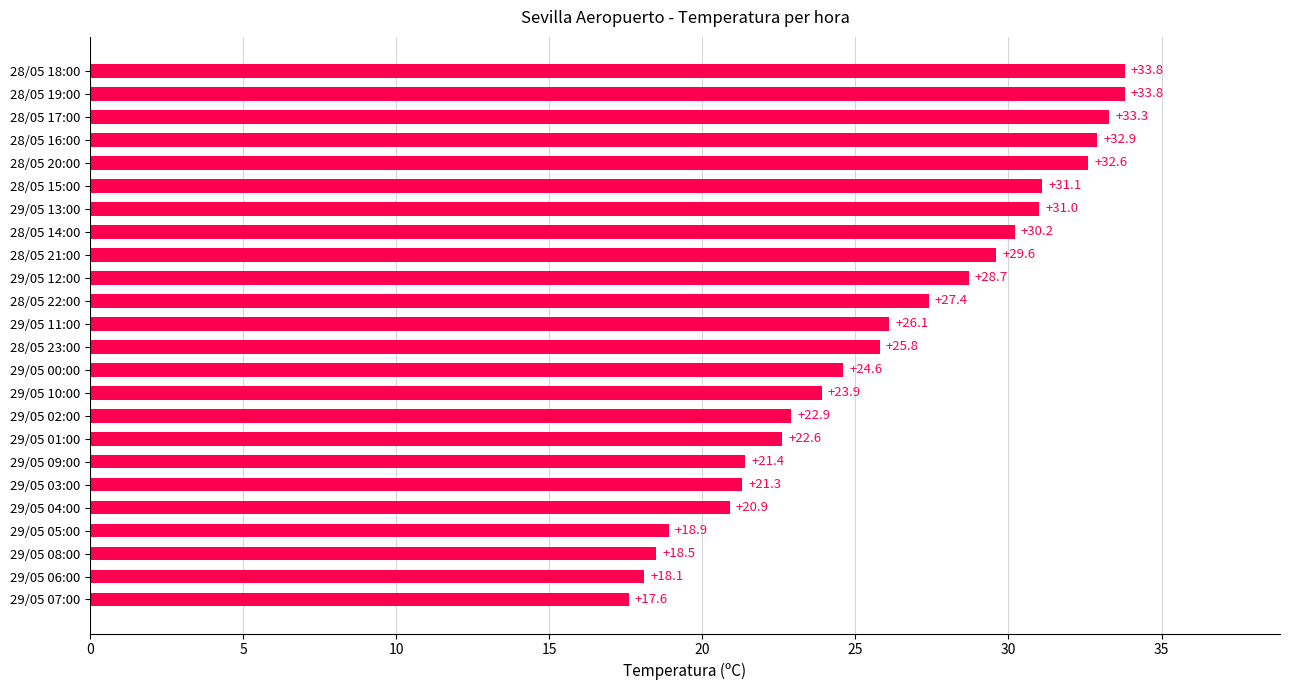

What is the maximum value shown in the chart?

33.8